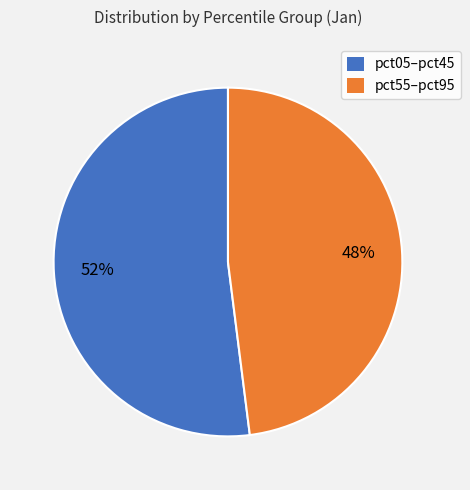

What is the largest slice in the pie chart?

pct05–pct45